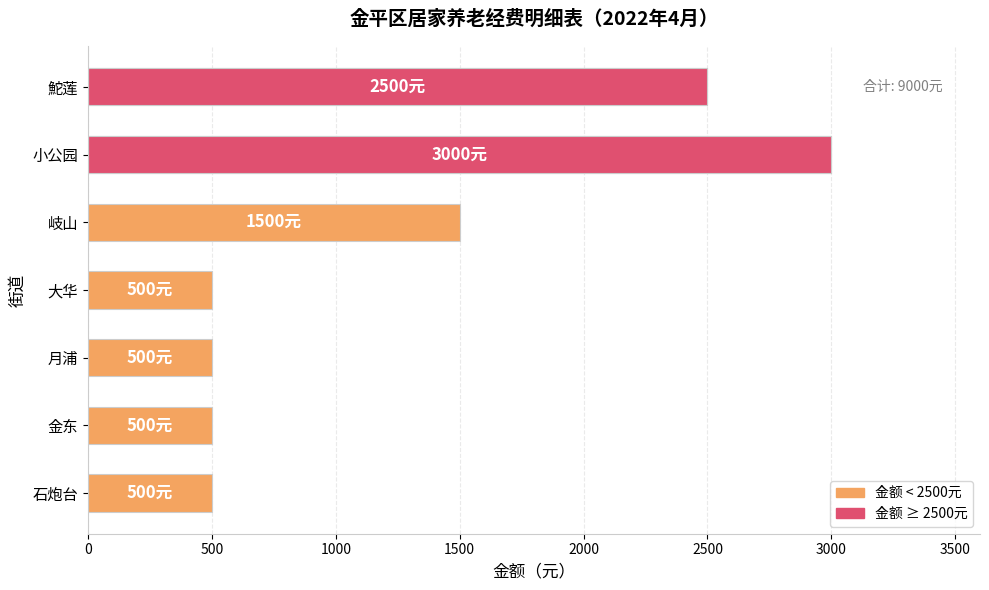

What is the average value?

1286